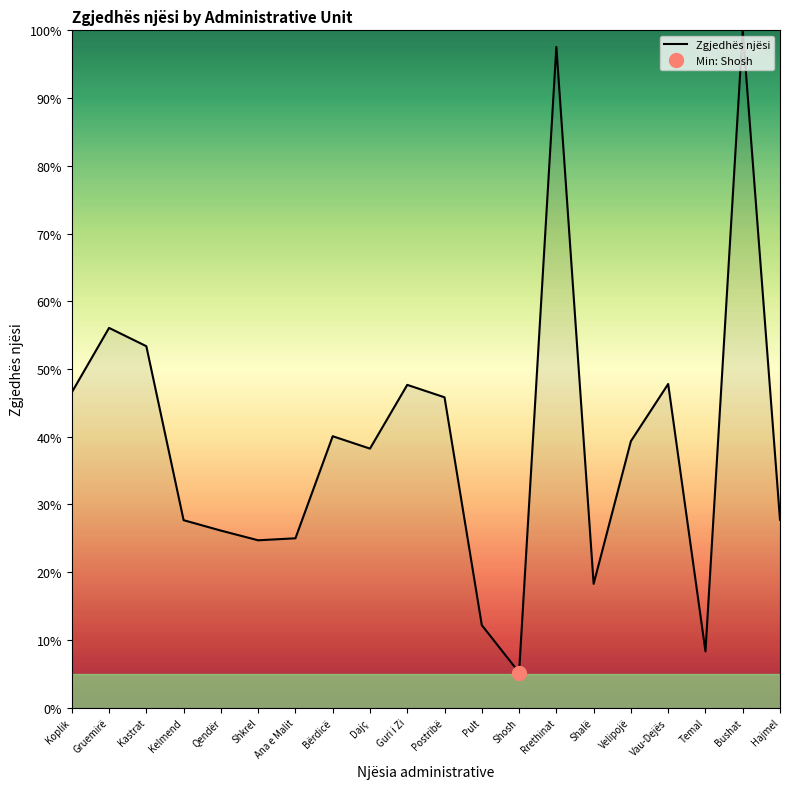

At which label is the value closest to 52?

Kastrat